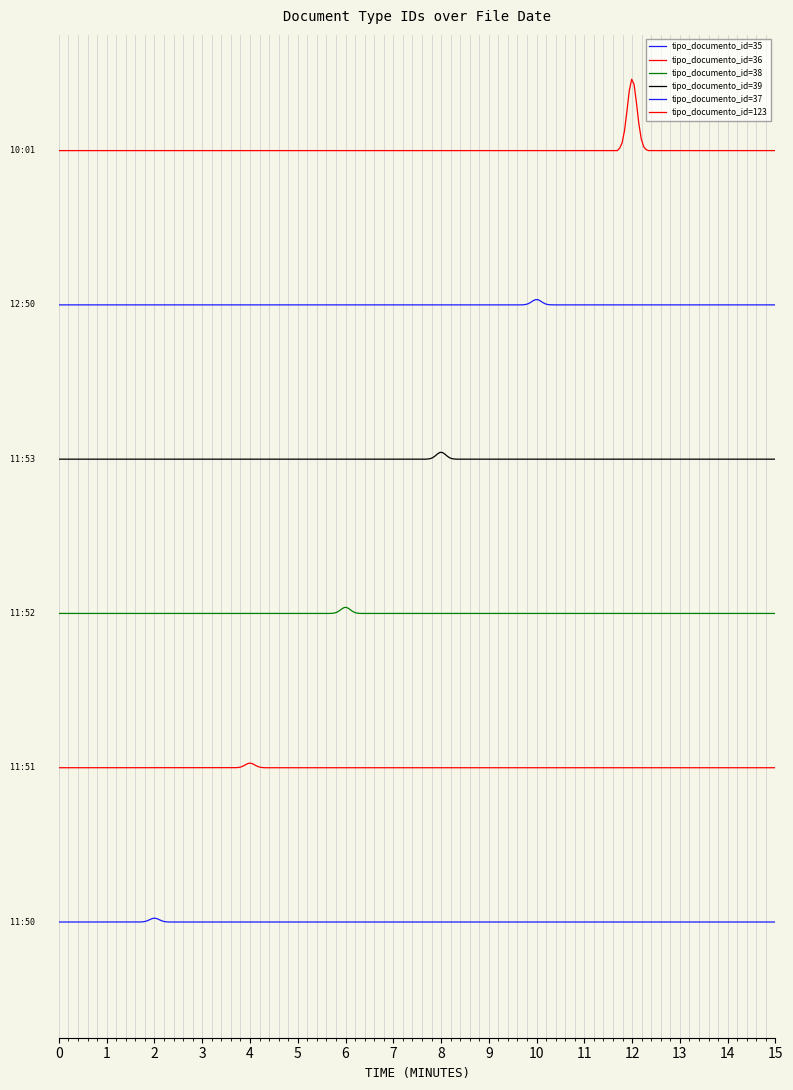

Is this an area chart (filled region under the line)?

No